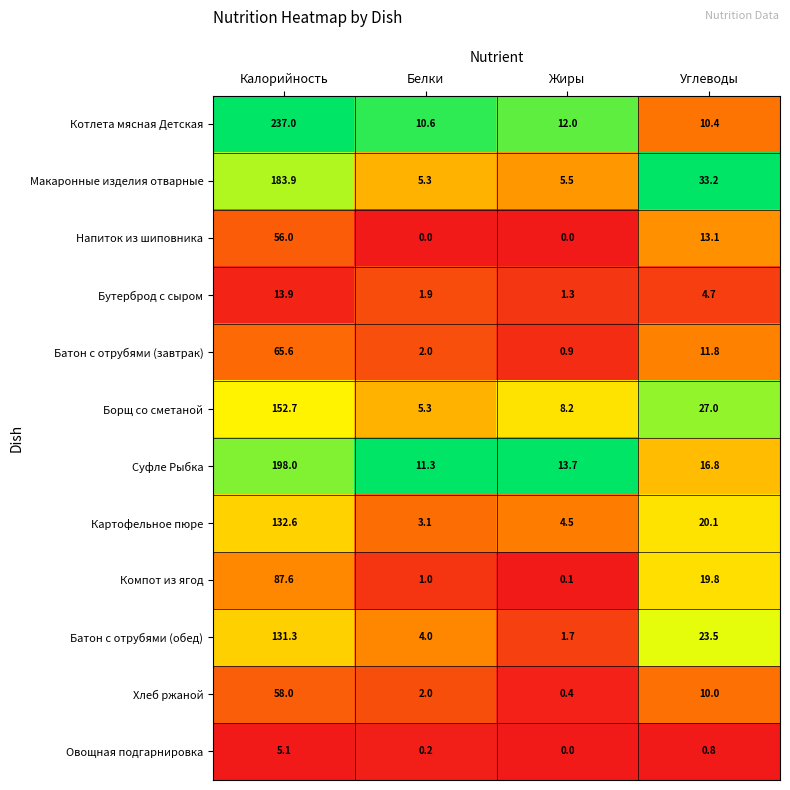

Which series has the largest range (max minus min)?

Котлета мясная Детская